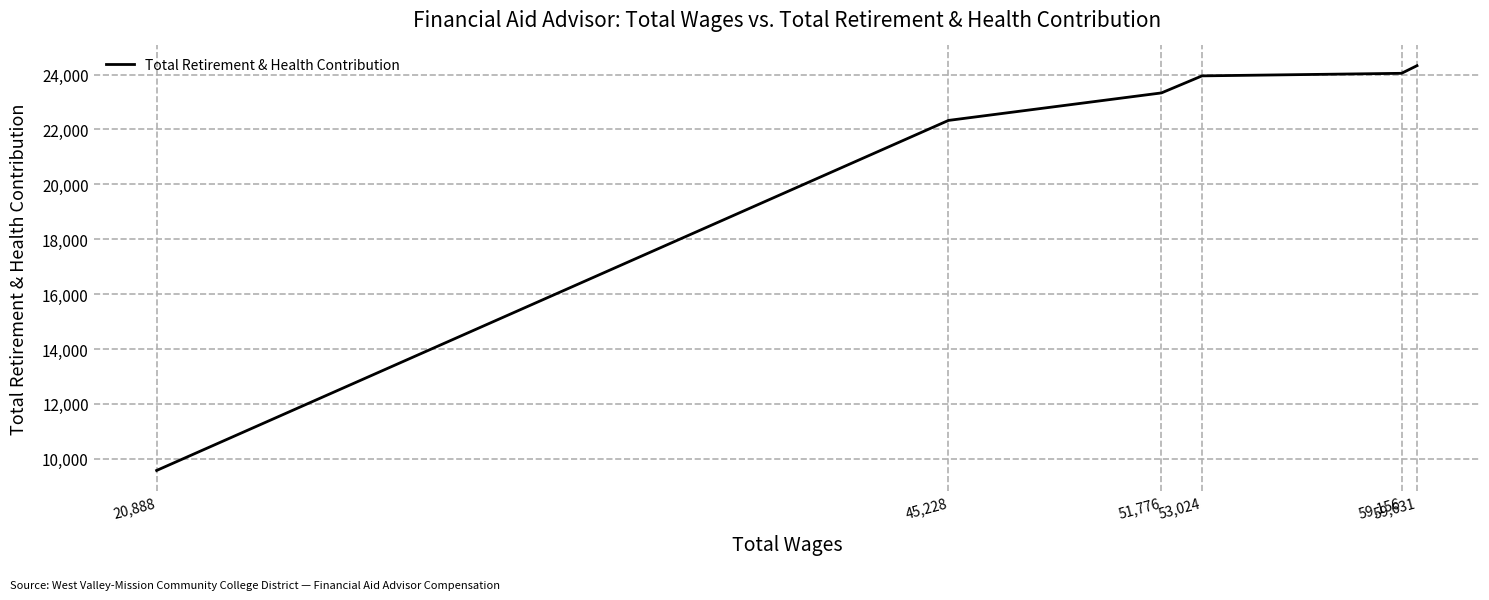

What value does the data have at 59,156?

24044